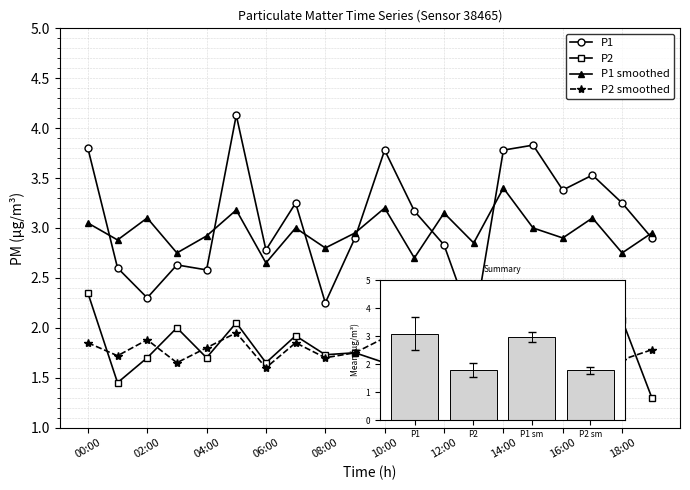

What value does the P2 series have at 15:00?

1.7